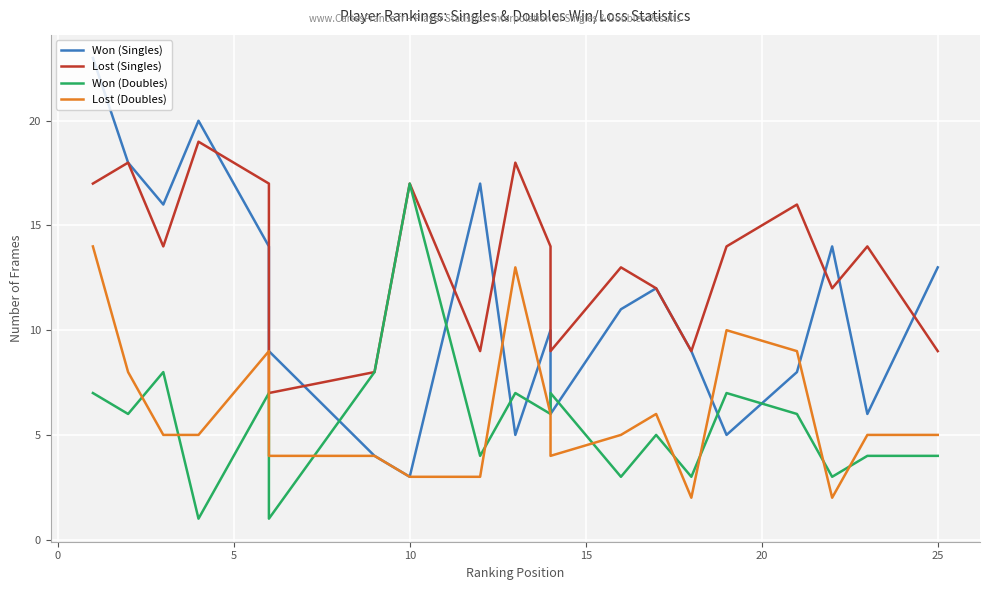

Which series has the widest spread of values?

Won (Singles)